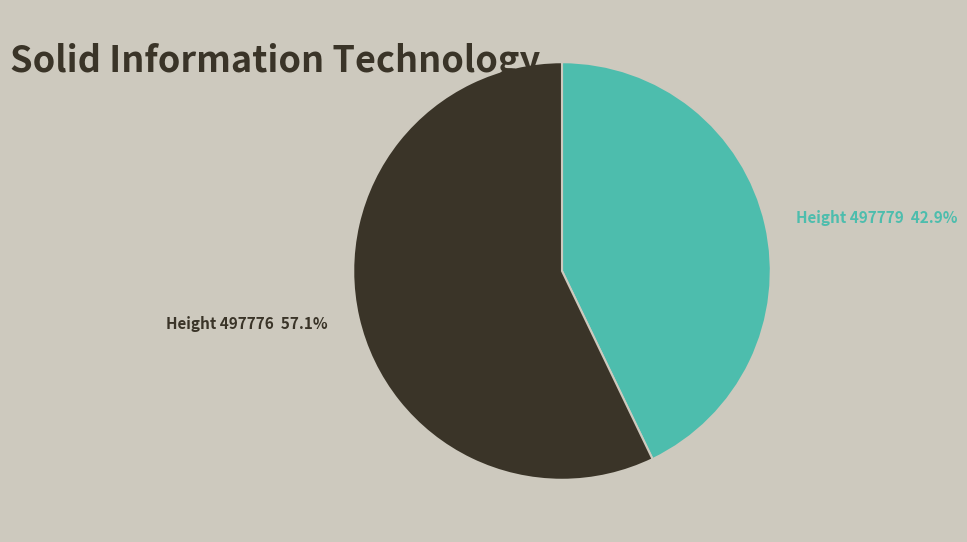

Is there a majority slice in this chart?

Yes